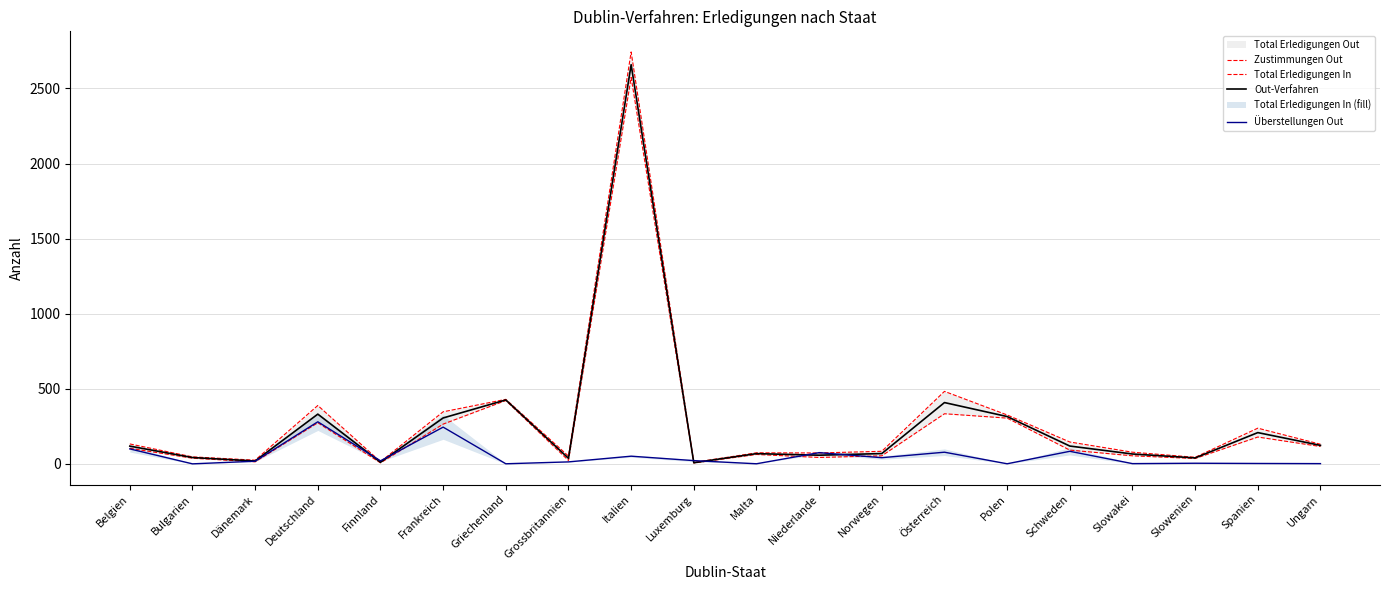

Which category has the lowest value in the Out-Verfahren series?

Luxemburg